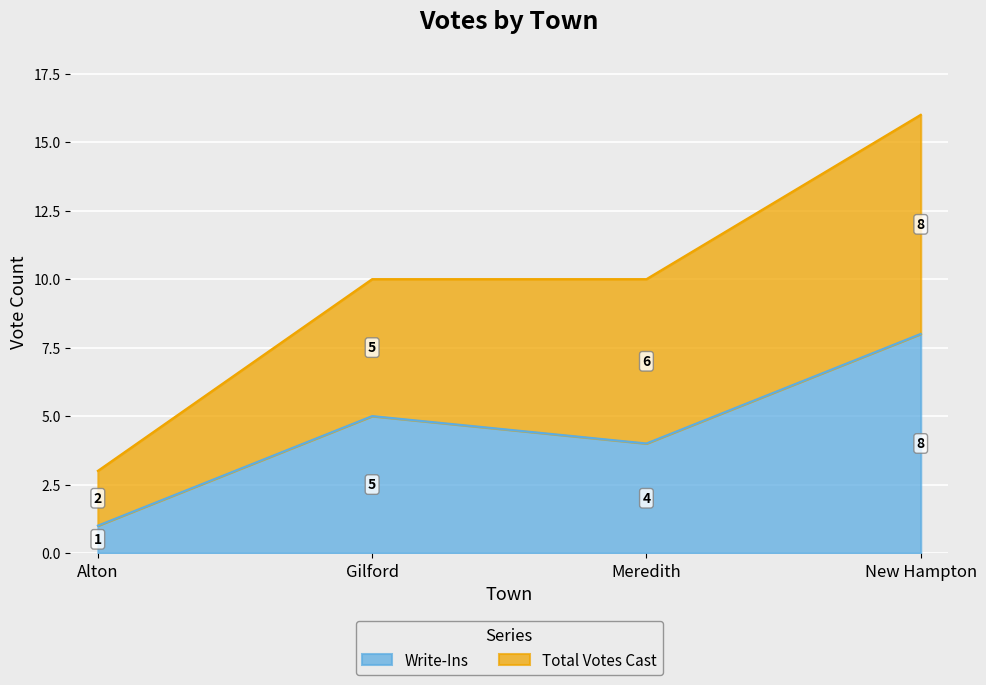

True or false: Write-Ins and Total Votes Cast cross at least once.

False